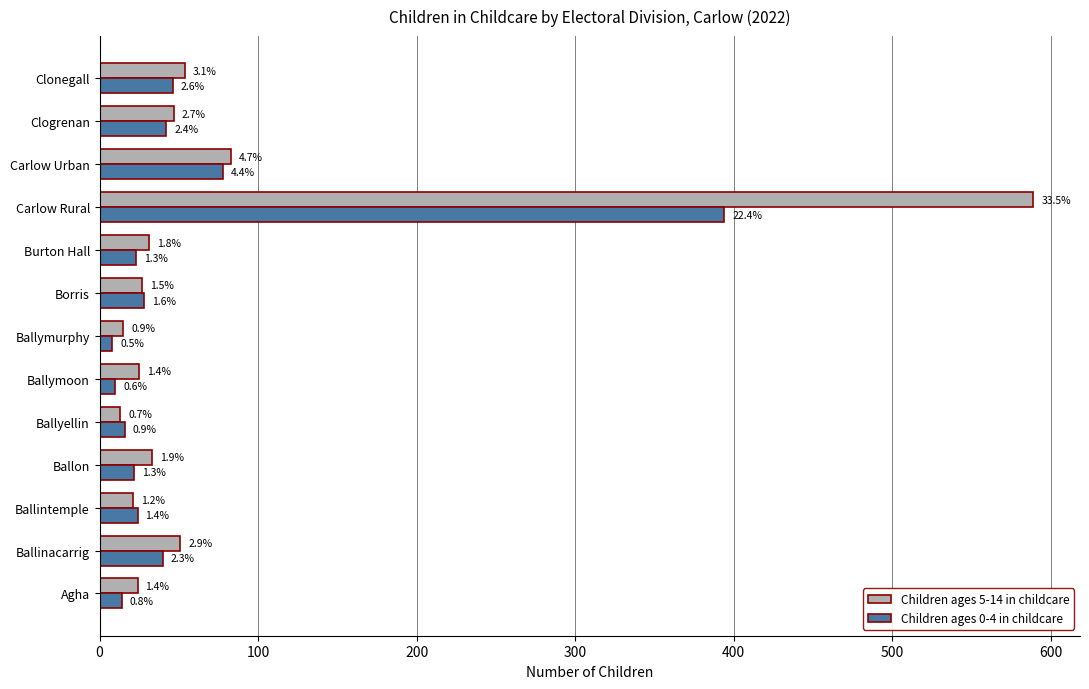

What are all the series names shown in the legend?

Children ages 5-14 in childcare, Children ages 0-4 in childcare